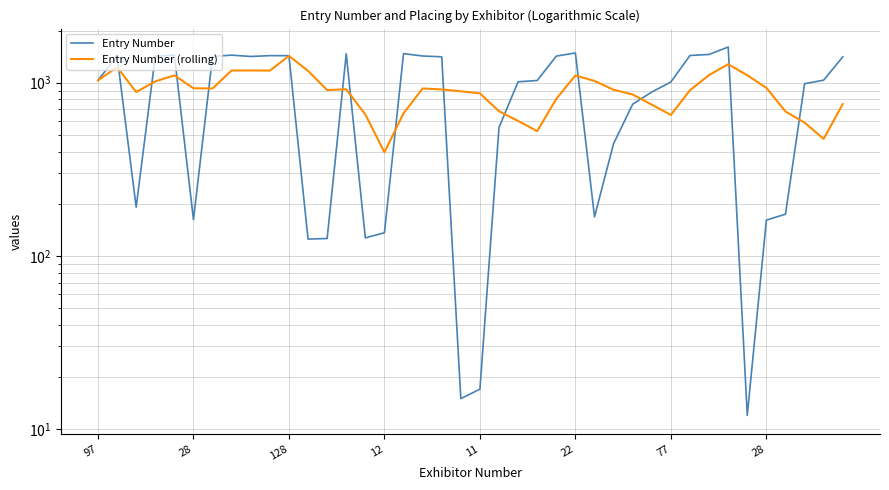

Does the chart display data point markers on the line(s)?

No